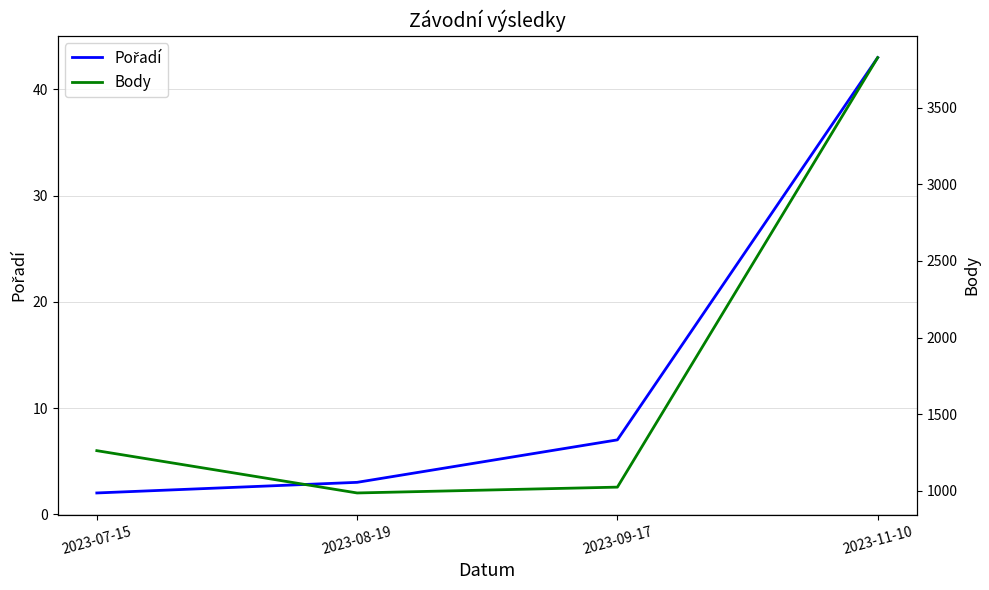

Is this an area chart (filled region under the line)?

No